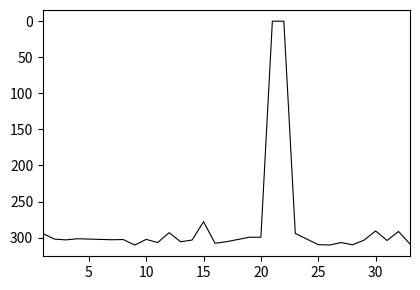

What is the sum of all values?

8150.0